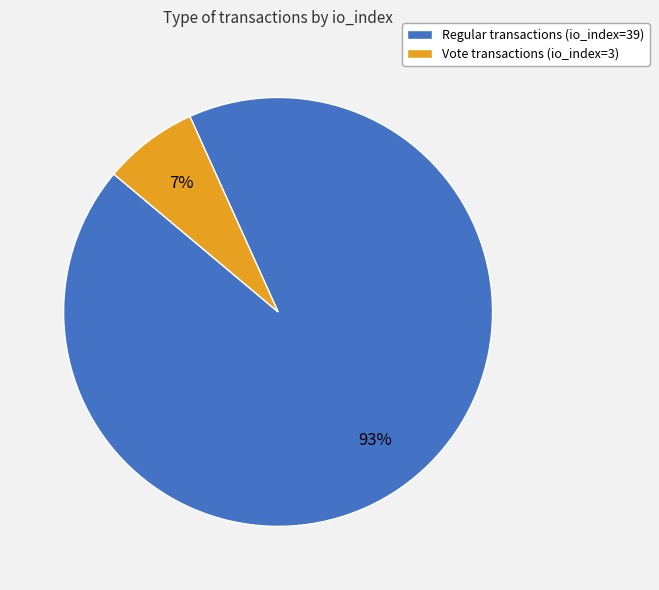

To the nearest percent, what portion does Vote transactions (io_index=3) represent?

7%